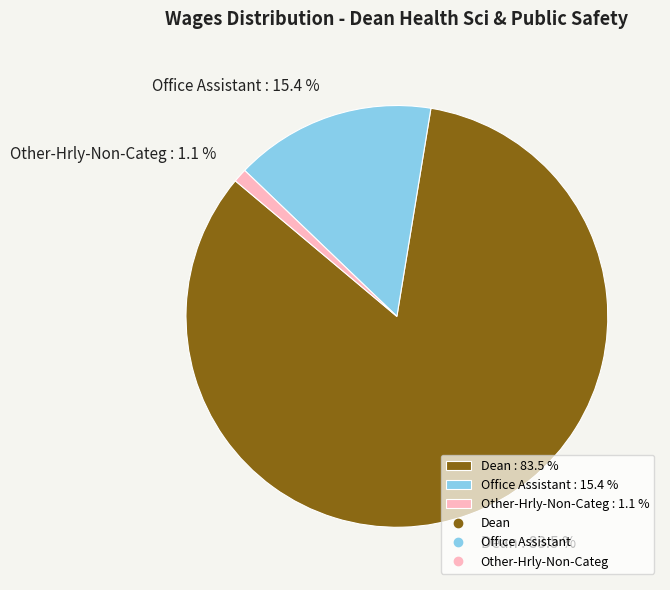

How many slices are in this pie chart?

3